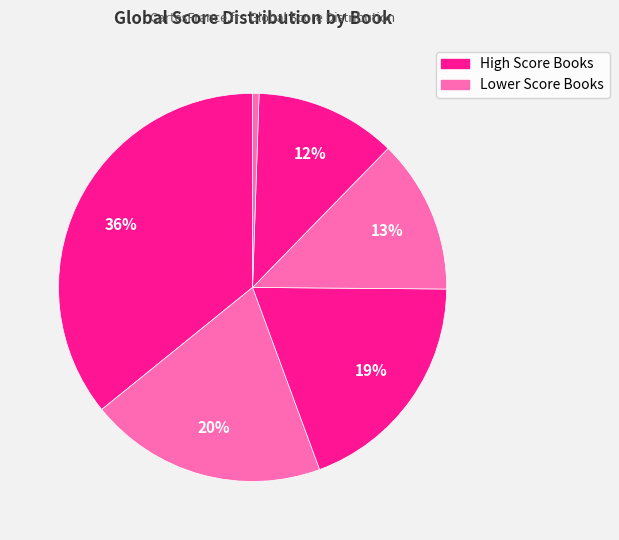

Rank the categories by value from lowest to highest.

Red Memory, Stay True, The Future Is History, Other Russias, The Diary Of A Gulag Prison Guard 1935 6, China Along The Yellow River